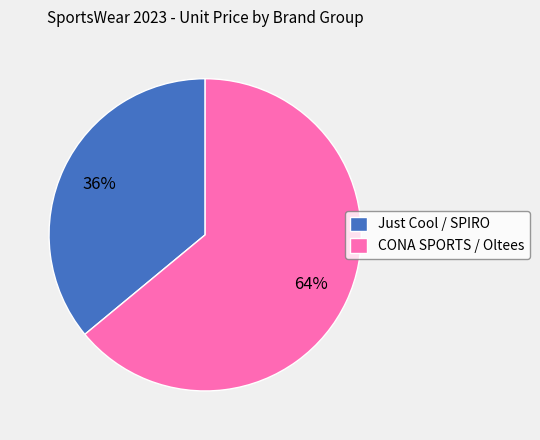

Rank the categories by value from lowest to highest.

Just Cool / SPIRO, CONA SPORTS / Oltees